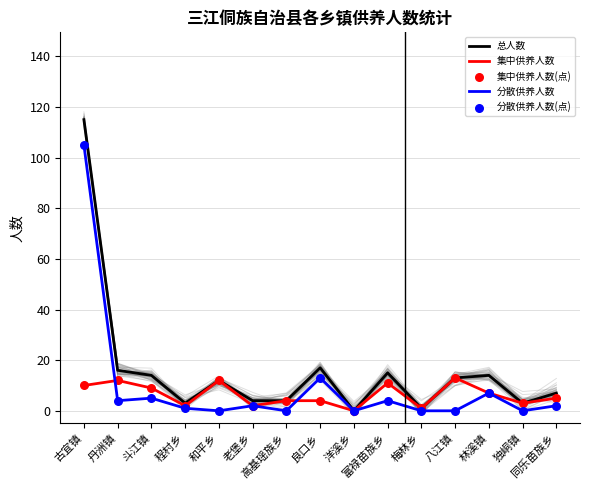

Which series has the widest spread of Y values?

总人数